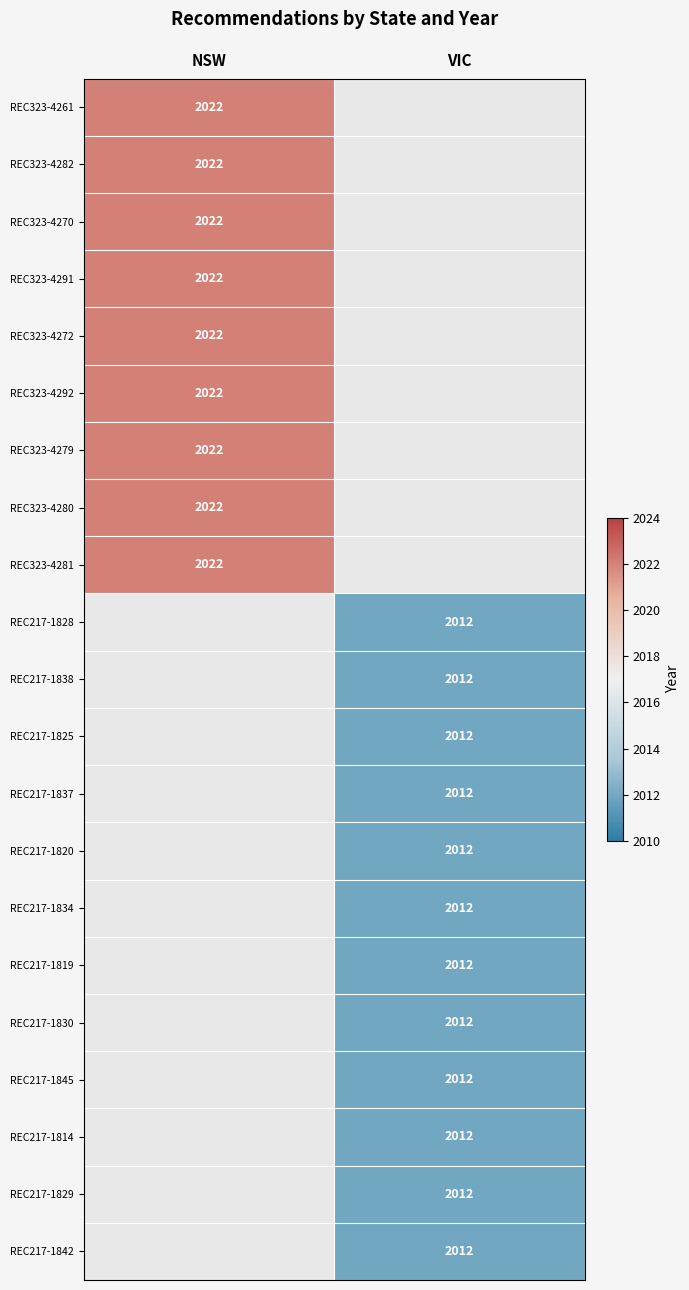

Is it true that REC217-1845 equals 2857 at VIC?

False